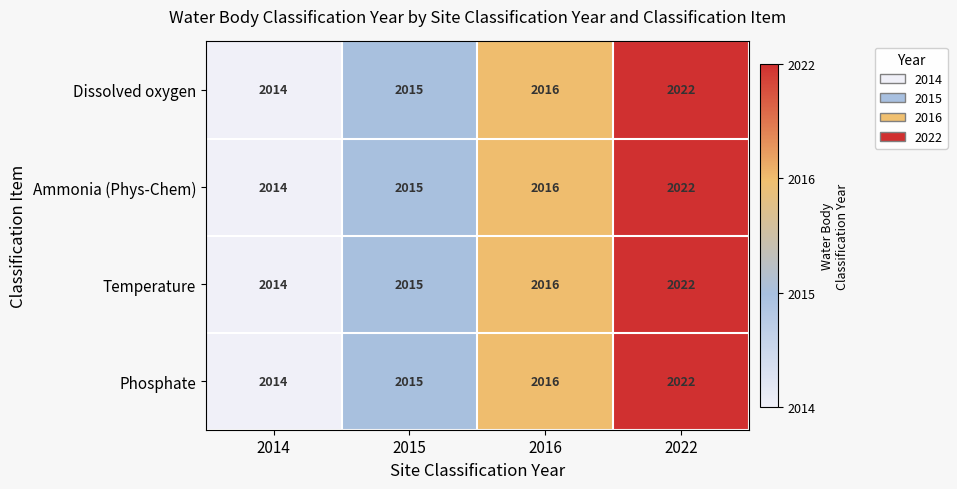

True or false: Phosphate has a value of 2014 at 2014.

True